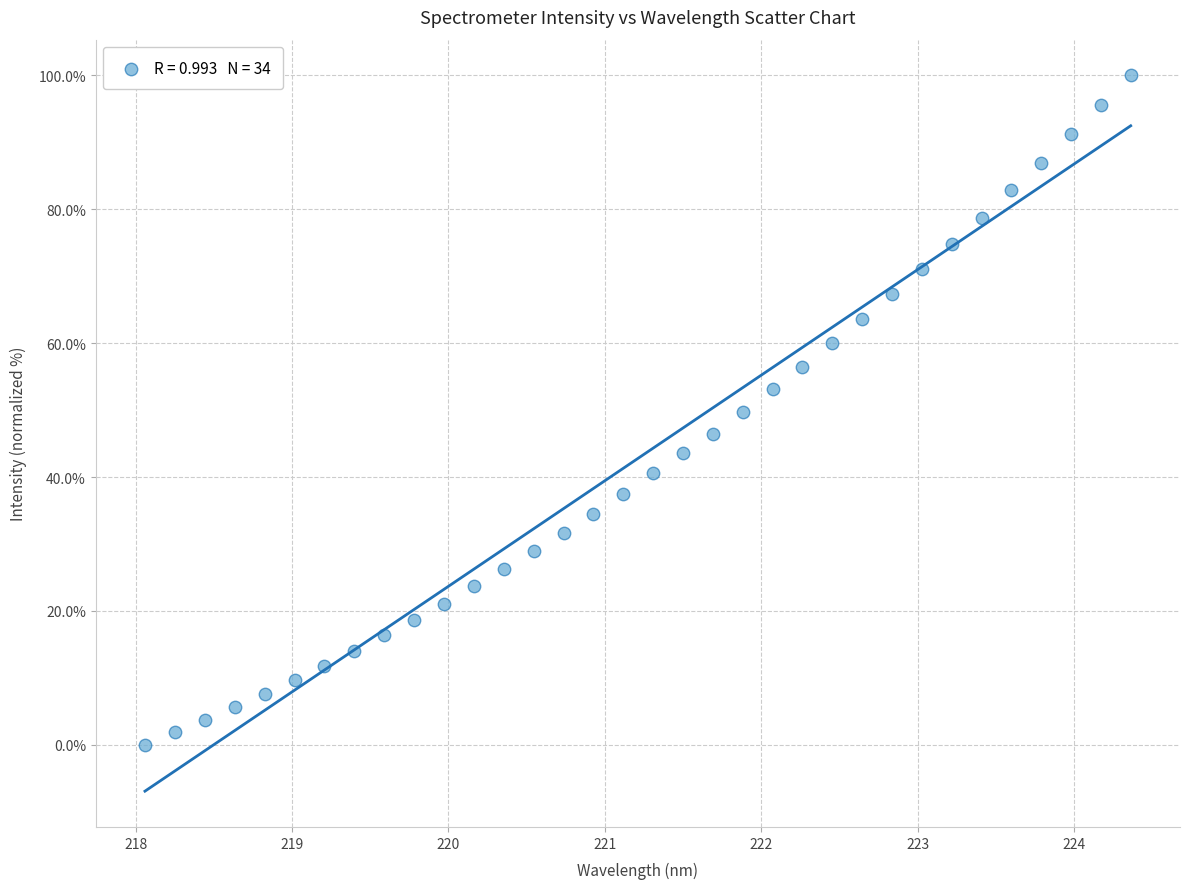

What is the range of Y values (max minus min)?

100.0